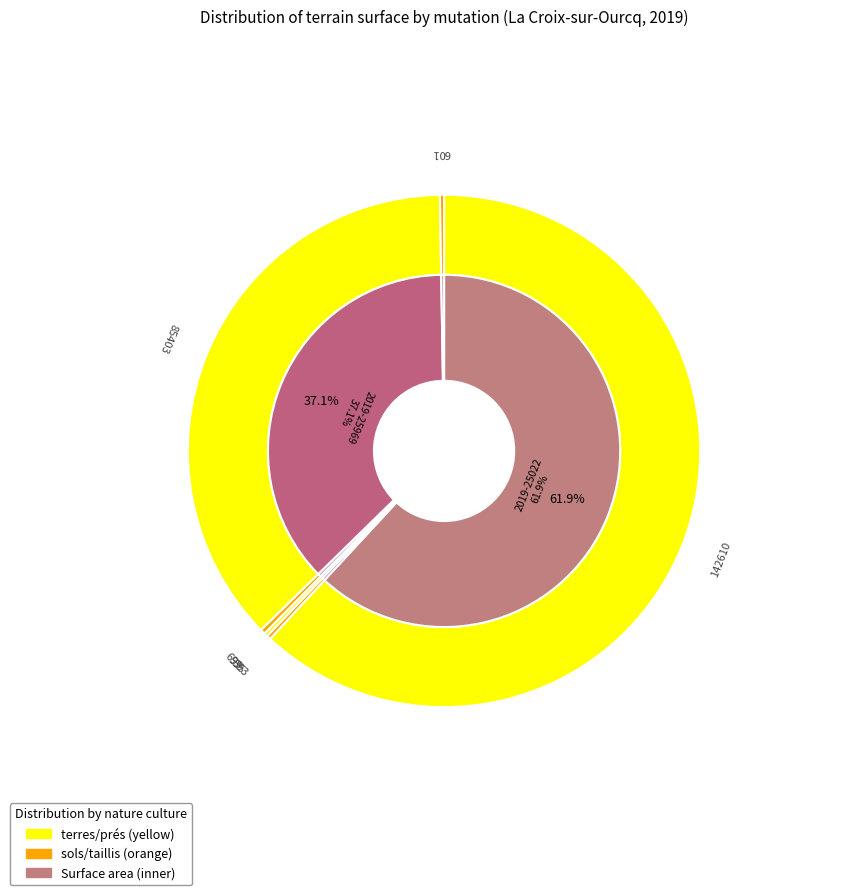

Combined, do 2019-25799 and 2019-25849 account for over 50%?

No